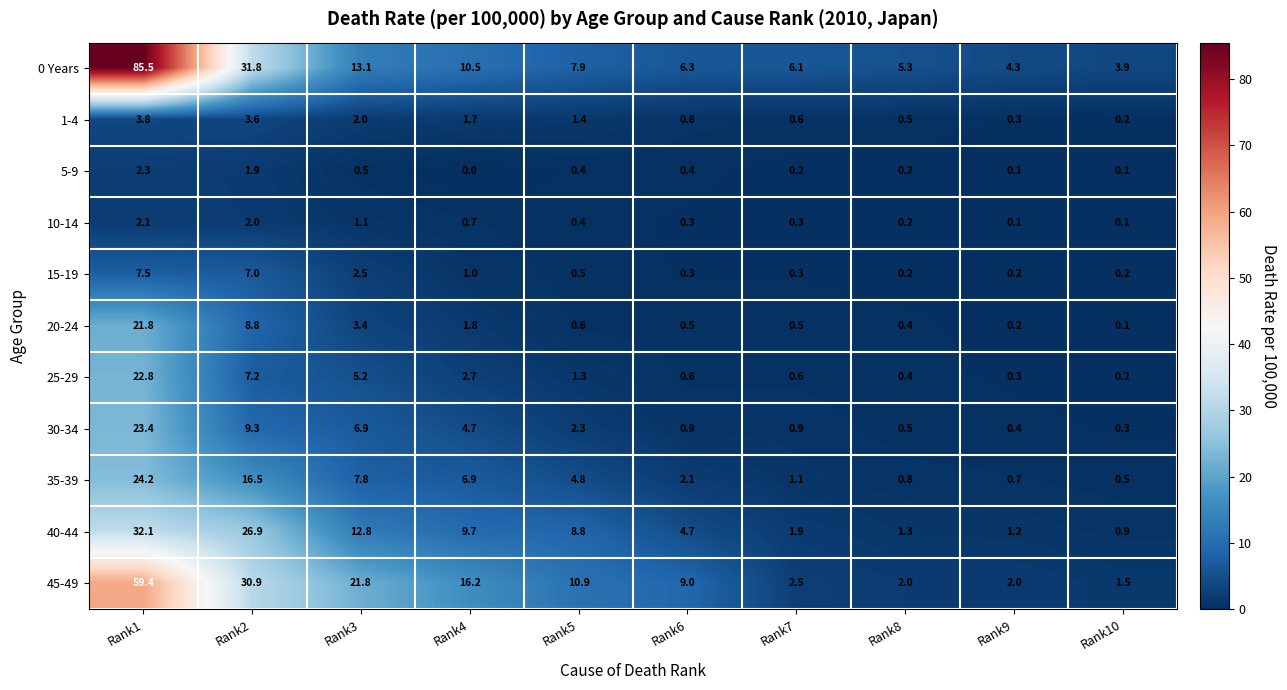

What is the maximum value shown in the chart?

85.5